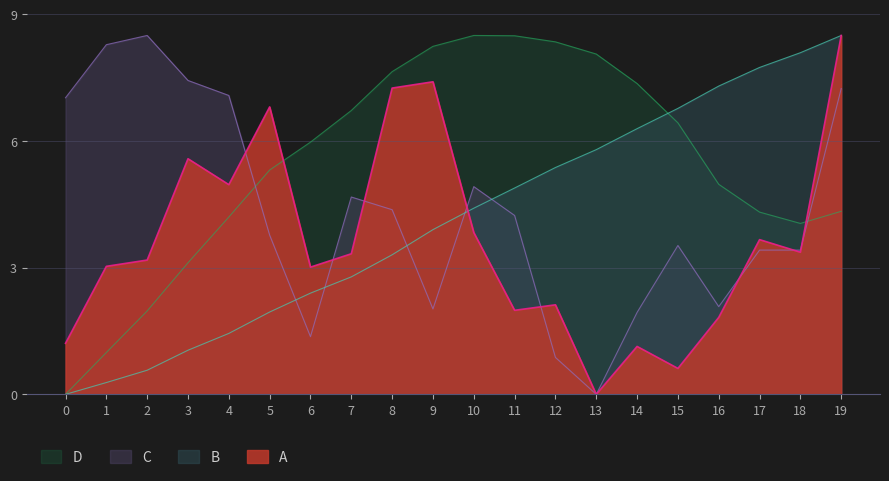

What is the difference between the highest and lowest values at 8?

4.3